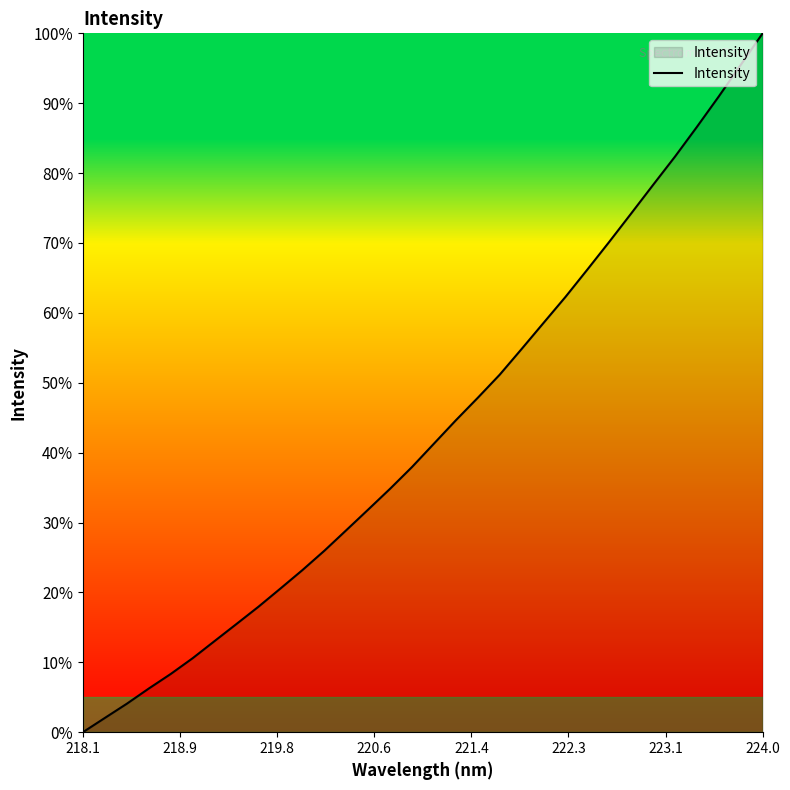

Reading left to right, what are all the values shown in this chart?

0.0	2.0	4.1	6.2	8.3	10.6	13.0	15.5	18.0	20.6	23.2	26.0	28.9	31.9	34.8	37.9	41.3	44.6	47.9	51.2	54.8	58.6	62.3	66.2	70.2	74.2	78.3	82.4	86.6	91.0	95.5	100.0